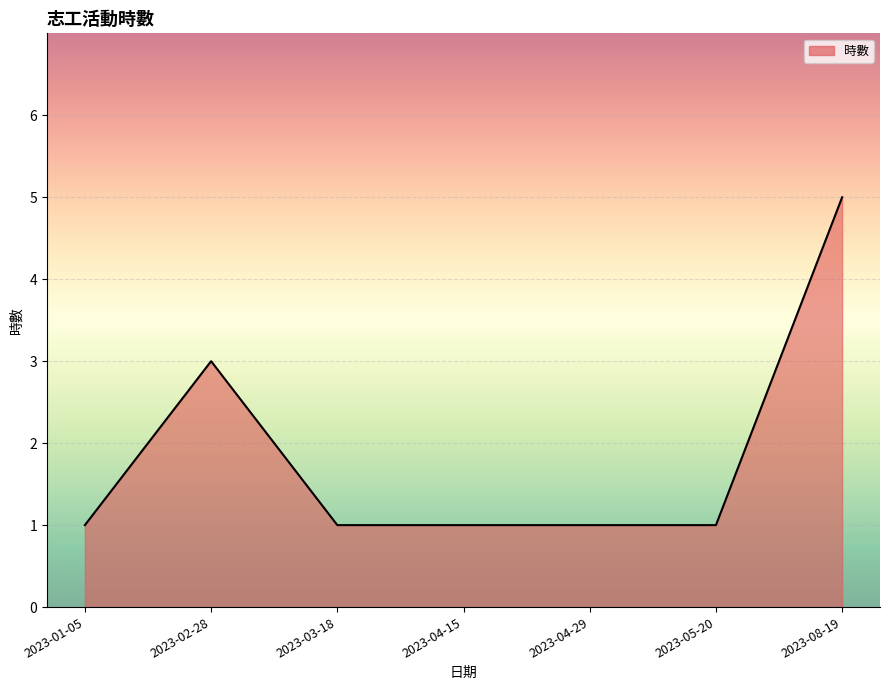

What position from the left is 2023-04-29?

5